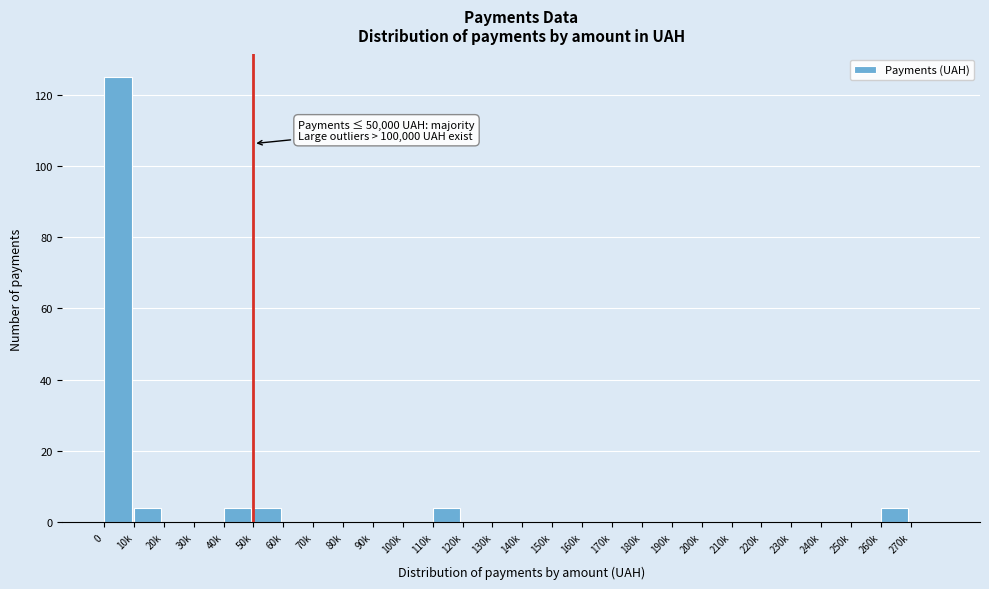

Reading left to right, what are all the values shown in this chart?

0=125	10k=4	20k=0	30k=0	40k=4	50k=4	60k=0	70k=0	80k=0	90k=0	100k=0	110k=4	120k=0	130k=0	140k=0	150k=0	160k=0	170k=0	180k=0	190k=0	200k=0	210k=0	220k=0	230k=0	240k=0	250k=0	260k=4	270k=0